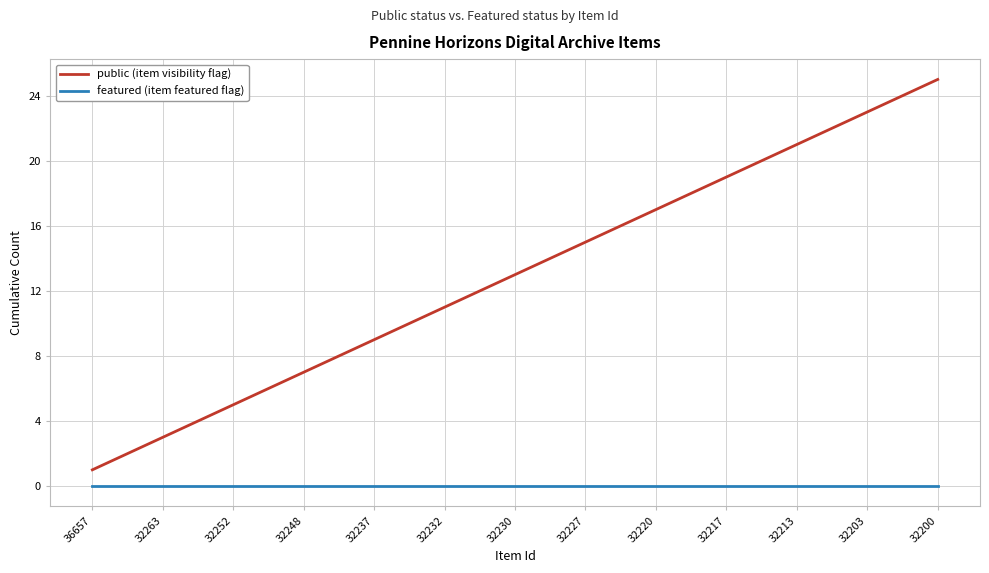

True or false: featured (item featured flag) and public (item visibility flag) cross at least once.

False